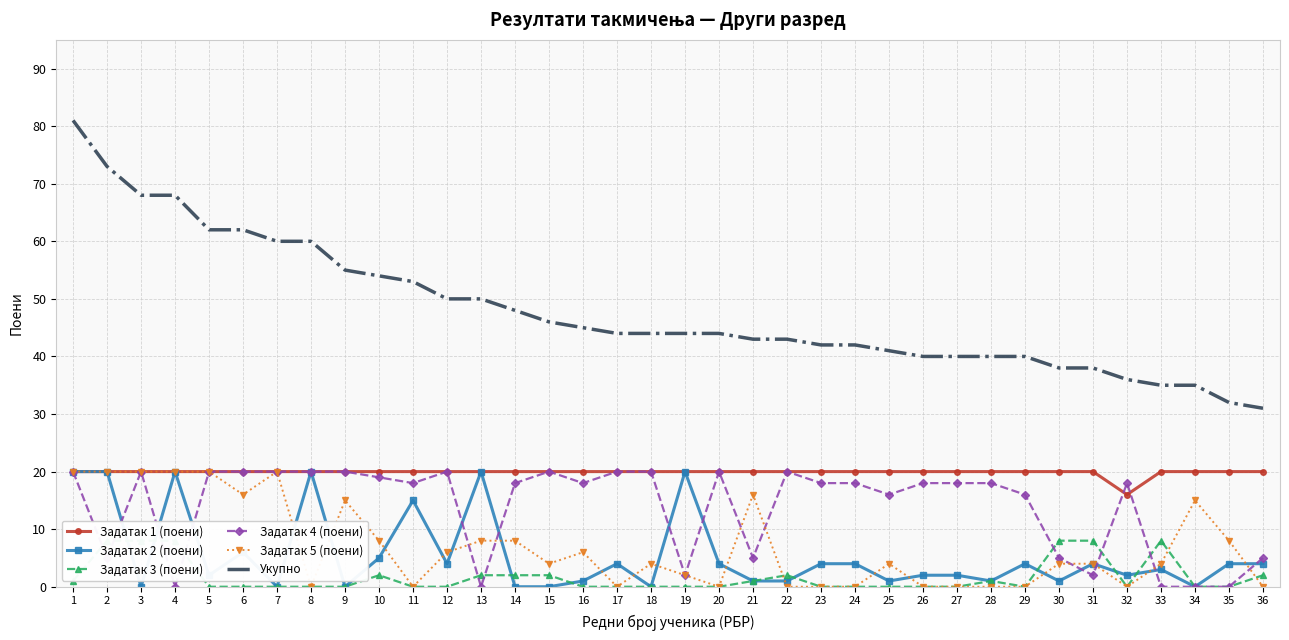

Reading left to right, transcribe all the data shown in this chart.

Задатак 1 (поени): 1=20	2=20	3=20	4=20	5=20	6=20	7=20	8=20	9=20	10=20	11=20	12=20	13=20	14=20	15=20	16=20	17=20	18=20	19=20	20=20	21=20	22=20	23=20	24=20	25=20	26=20	27=20	28=20	29=20	30=20	31=20	32=16	33=20	34=20	35=20	36=20
Задатак 2 (поени): 1=20	2=20	3=0	4=20	5=2	6=6	7=0	8=20	9=0	10=5	11=15	12=4	13=20	14=0	15=0	16=1	17=4	18=0	19=20	20=4	21=1	22=1	23=4	24=4	25=1	26=2	27=2	28=1	29=4	30=1	31=4	32=2	33=3	34=0	35=4	36=4
Задатак 3 (поени): 1=1	2=8	3=8	4=8	5=0	6=0	7=0	8=0	9=0	10=2	11=0	12=0	13=2	14=2	15=2	16=0	17=0	18=0	19=0	20=0	21=1	22=2	23=0	24=0	25=0	26=0	27=0	28=1	29=0	30=8	31=8	32=0	33=8	34=0	35=0	36=2
Задатак 4 (поени): 1=20	2=5	3=20	4=0	5=20	6=20	7=20	8=20	9=20	10=19	11=18	12=20	13=0	14=18	15=20	16=18	17=20	18=20	19=2	20=20	21=5	22=20	23=18	24=18	25=16	26=18	27=18	28=18	29=16	30=5	31=2	32=18	33=0	34=0	35=0	36=5
Задатак 5 (поени): 1=20	2=20	3=20	4=20	5=20	6=16	7=20	8=0	9=15	10=8	11=0	12=6	13=8	14=8	15=4	16=6	17=0	18=4	19=2	20=0	21=16	22=0	23=0	24=0	25=4	26=0	27=0	28=0	29=0	30=4	31=4	32=0	33=4	34=15	35=8	36=0
Укупно: 1=81	2=73	3=68	4=68	5=62	6=62	7=60	8=60	9=55	10=54	11=53	12=50	13=50	14=48	15=46	16=45	17=44	18=44	19=44	20=44	21=43	22=43	23=42	24=42	25=41	26=40	27=40	28=40	29=40	30=38	31=38	32=36	33=35	34=35	35=32	36=31